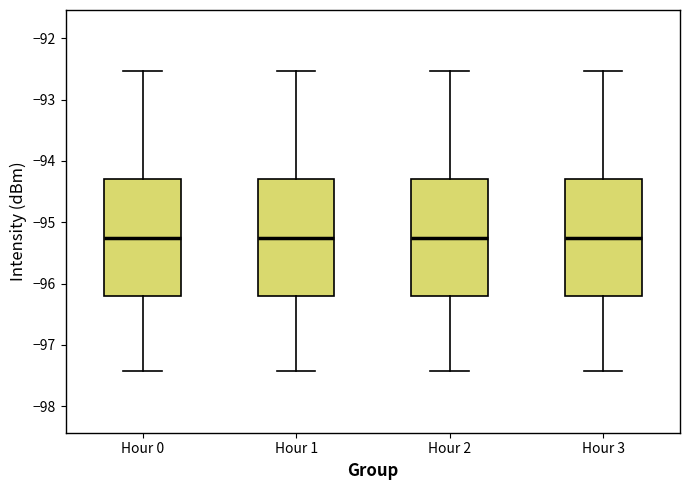

Reading left to right, read every box against the y-axis: the position of its median line, the range the box covers, and the ends of its whiskers. The values are not printed on the chart, so give them approximately, as read against the axis.

Hour 0: median -95.2, box -96.2 to -94.3, whiskers -97.4 to -92.5
Hour 1: median -95.2, box -96.2 to -94.3, whiskers -97.4 to -92.5
Hour 2: median -95.2, box -96.2 to -94.3, whiskers -97.4 to -92.5
Hour 3: median -95.2, box -96.2 to -94.3, whiskers -97.4 to -92.5